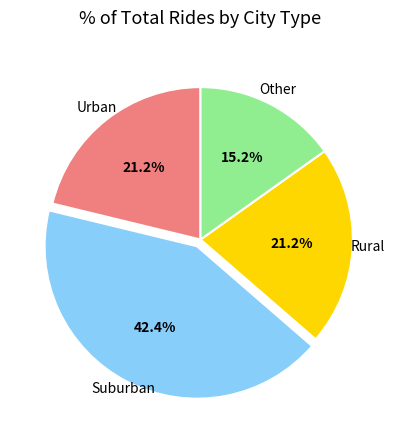

Which slice is the smallest?

Other